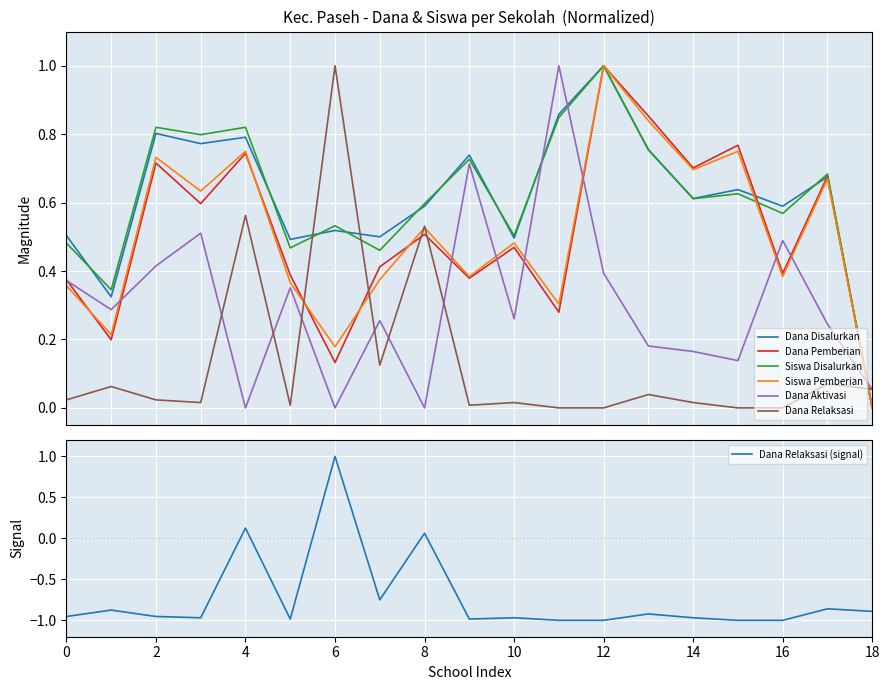

Is it true that Dana Pemberian equals 0.7 at SD NEGERI TALUN?

True